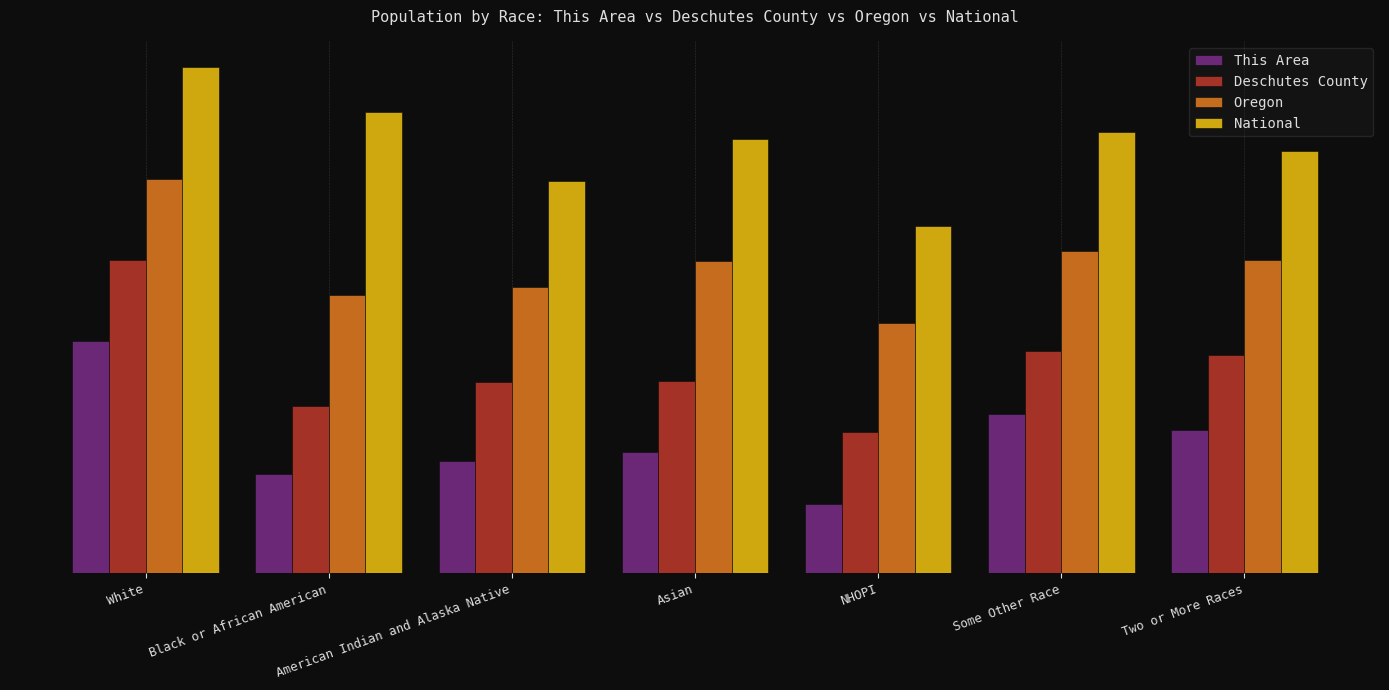

Between White and Some Other Race, which series saw the biggest shift?

Deschutes County